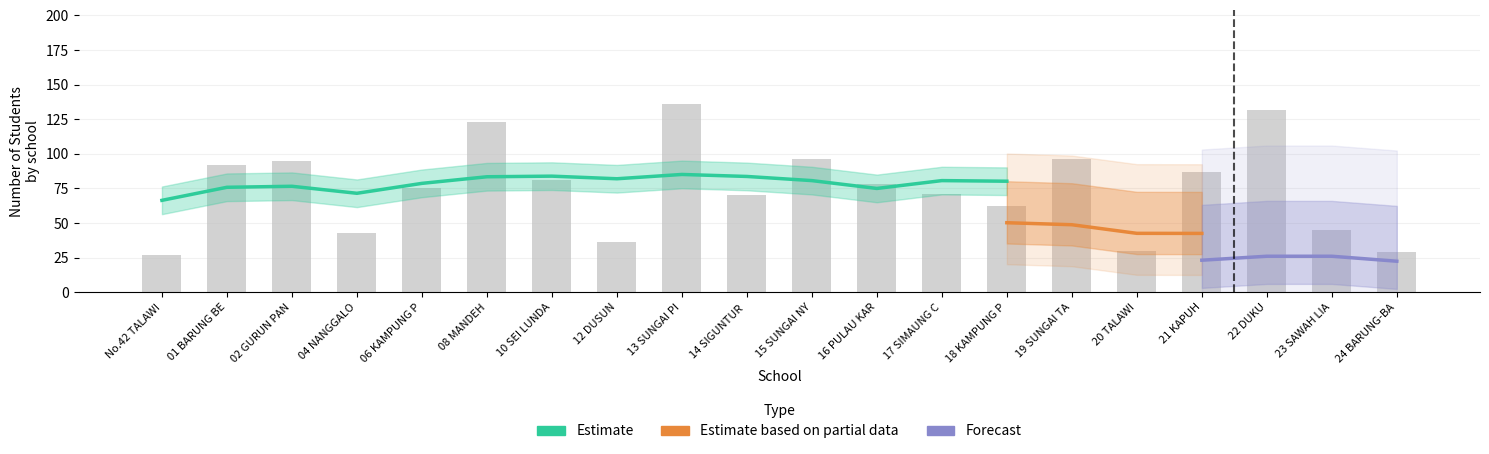

Which has a higher value, SD NEGERI 14 SIGUNTUR MUDA or SD NEGERI 22 DUKU?

SD NEGERI 22 DUKU